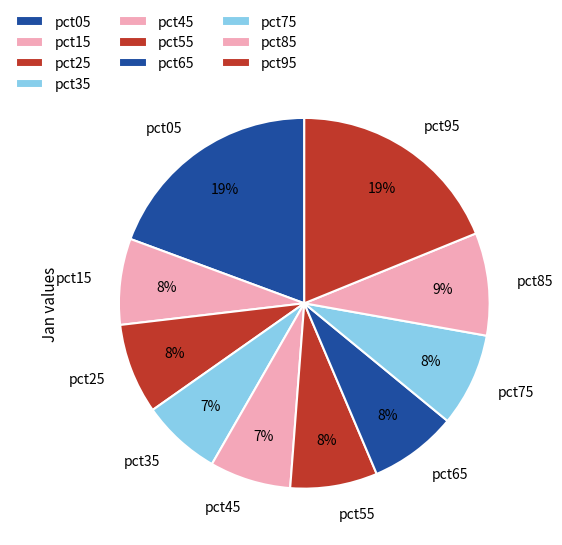

Is the sum of pct05 and pct75 greater than half?

No